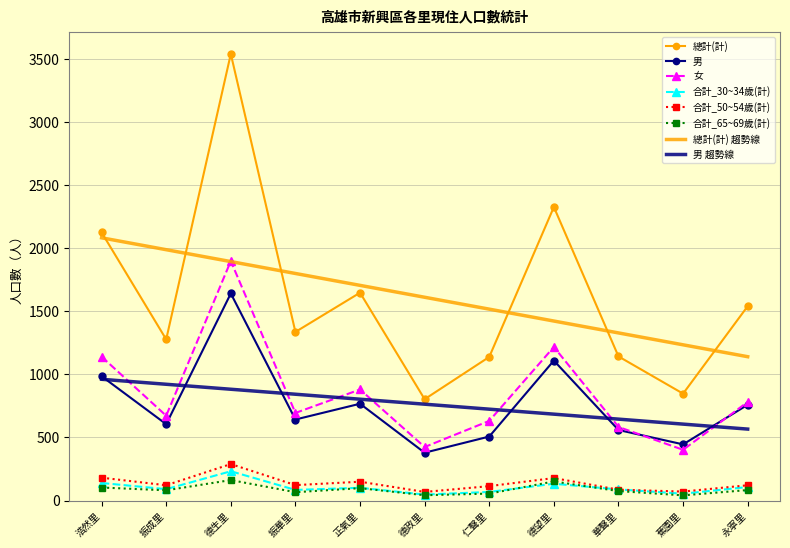

Is it true that 總計(計) equals 1349.8 at 蕉園里?

False